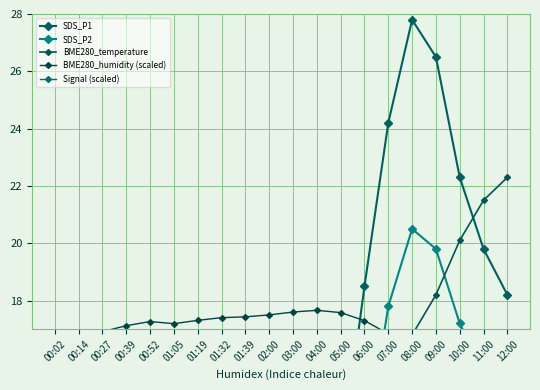

Rank the categories by SDS_P2 value from highest to lowest.

08:00, 09:00, 07:00, 10:00, 11:00, 12:00, 06:00, 05:00, 04:00, 00:27, 00:52, 03:00, 00:39, 00:14, 00:02, 01:05, 02:00, 01:39, 01:19, 01:32